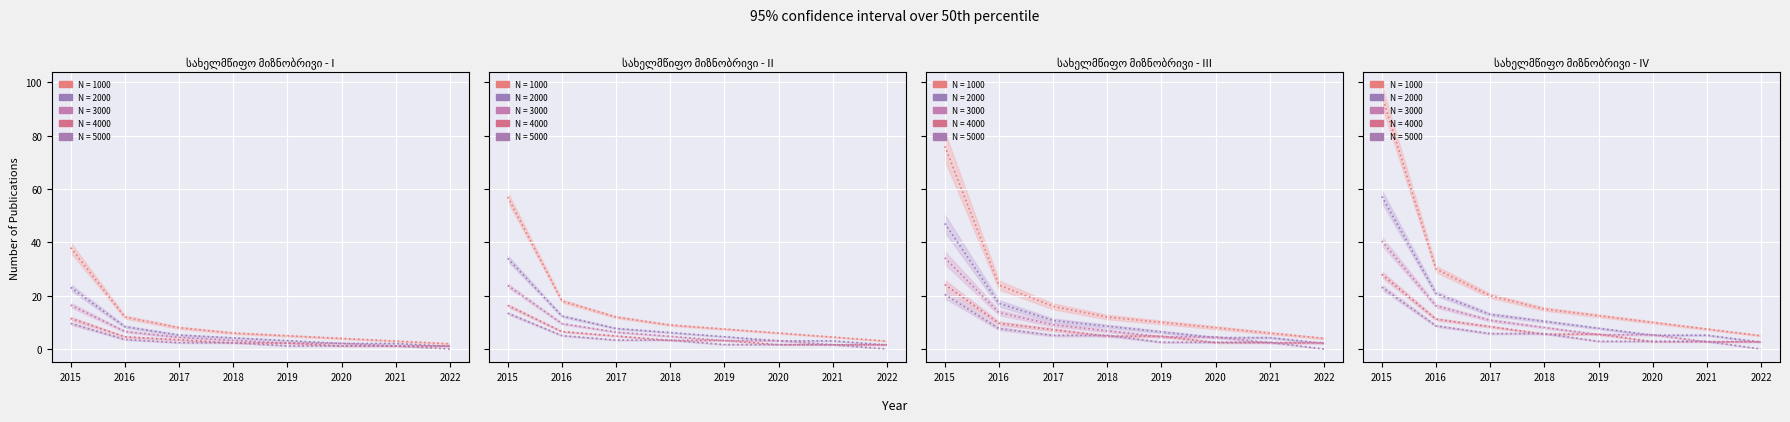

What is the total value across all series at 2017?

58.0